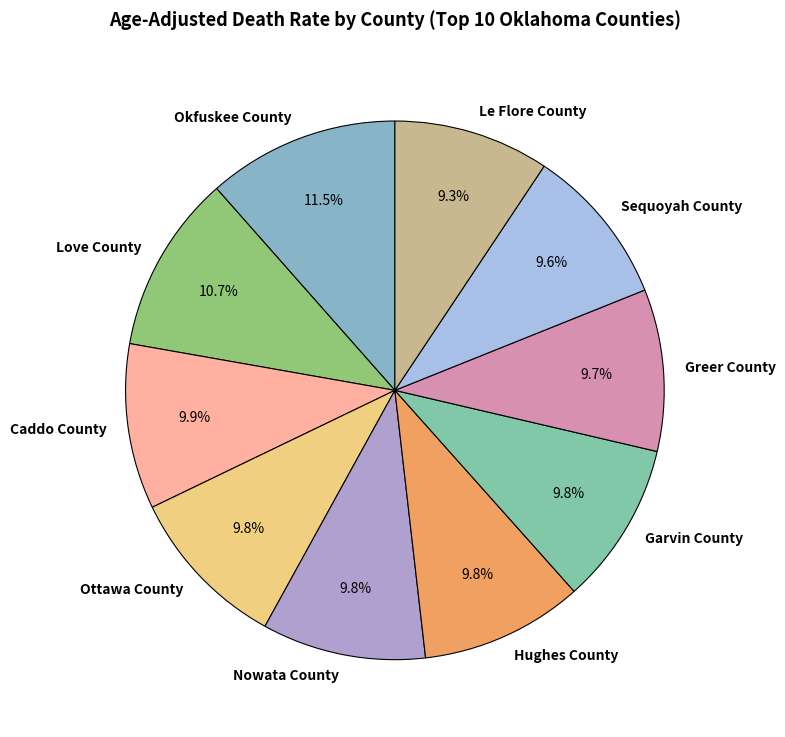

Which slice is the largest?

Okfuskee County